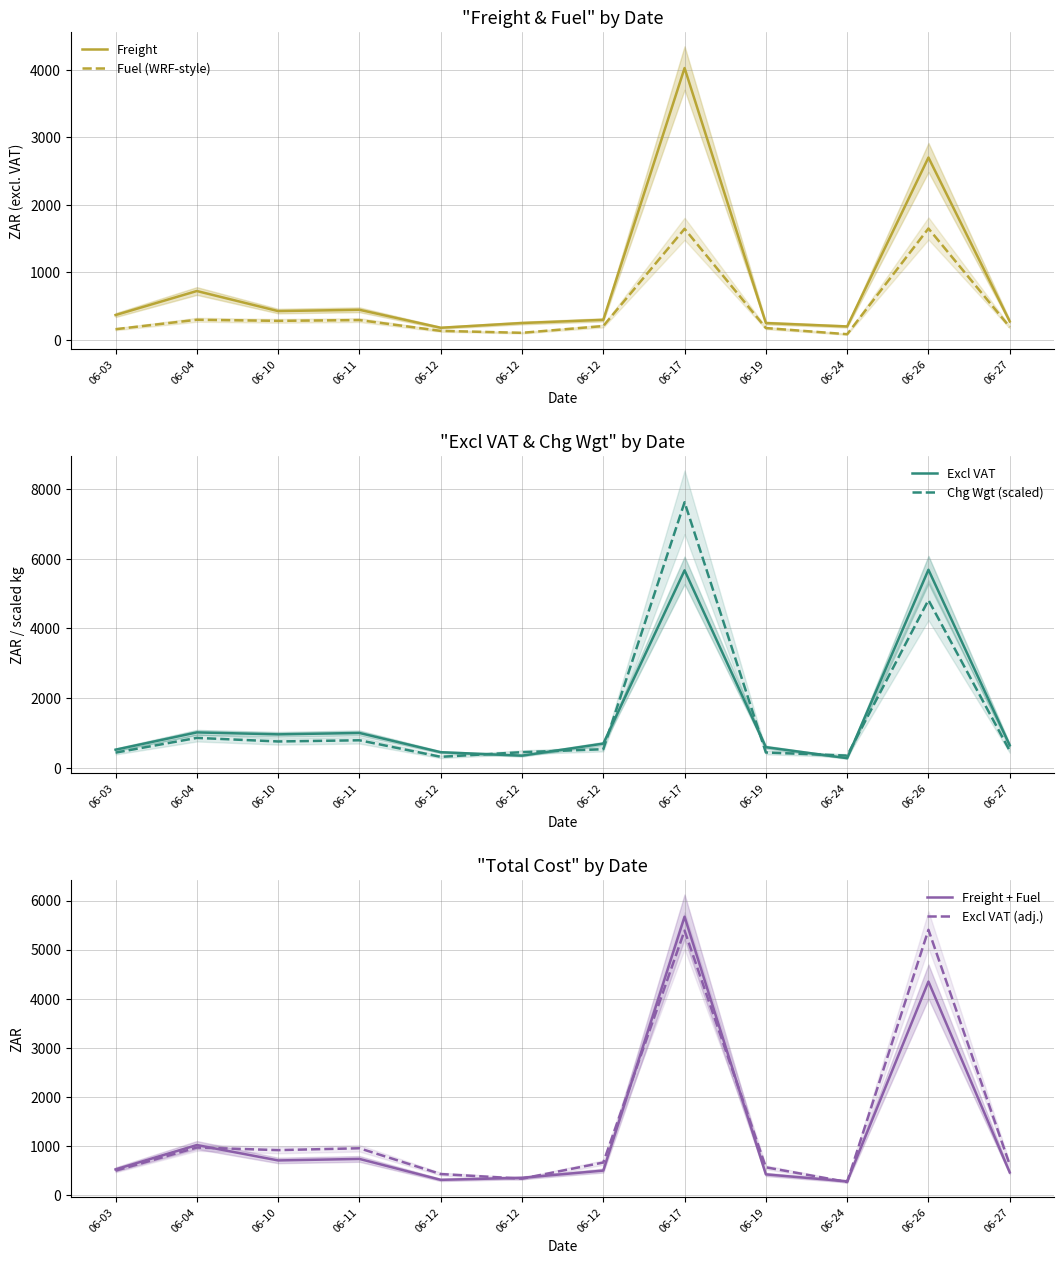

At 06-12, list the series in order from largest to smallest.

Excl VAT, Excl VAT (adj.), Chg Wgt (scaled), Freight + Fuel, Freight, Fuel (WRF-style)